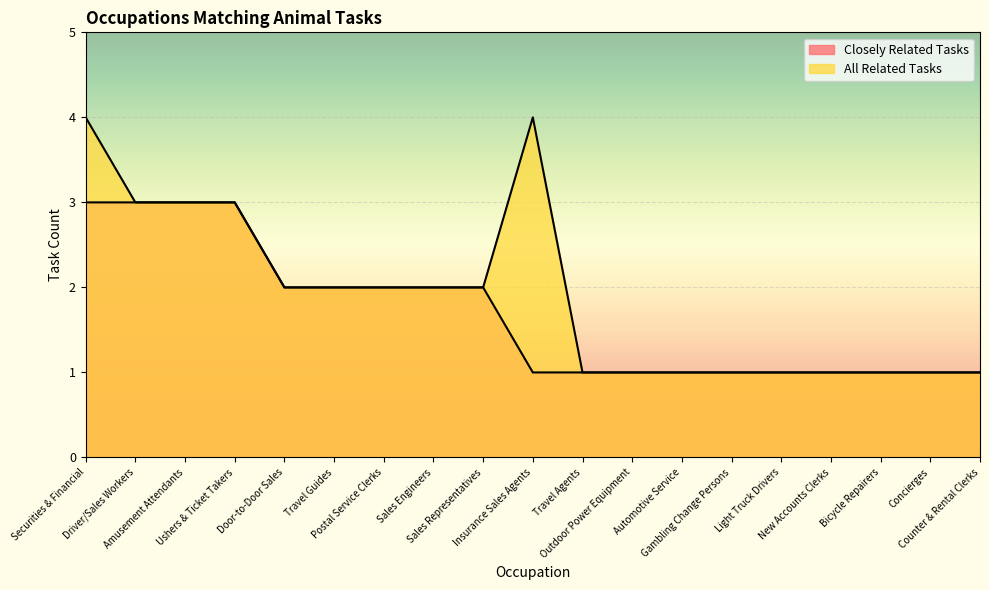

Is the value of All Related Tasks at Driver/Sales Workers greater than the value of Closely Related Tasks at Door-to-Door Sales?

Yes